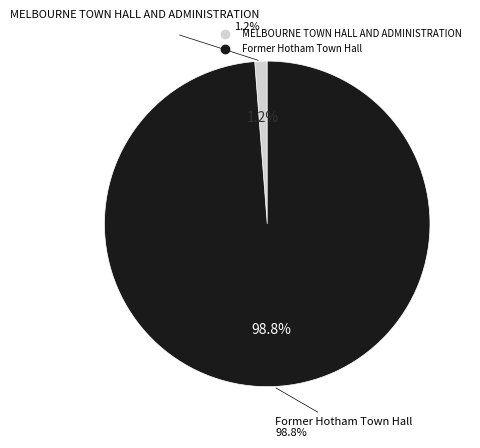

To the nearest percent, what is the difference between the largest and smallest slice percentages?

98%